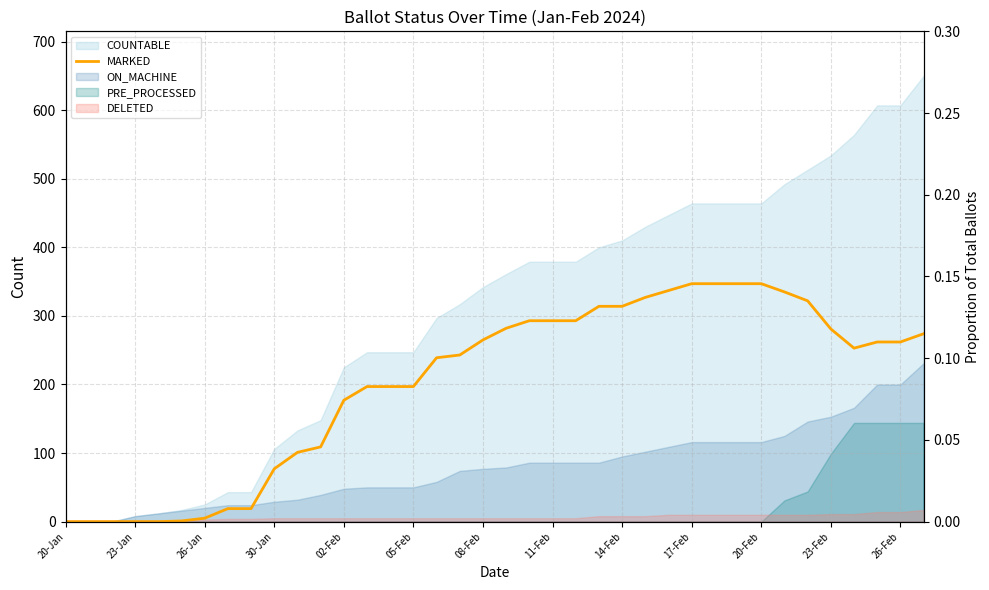

Where does the data first go above 262?

08-Feb